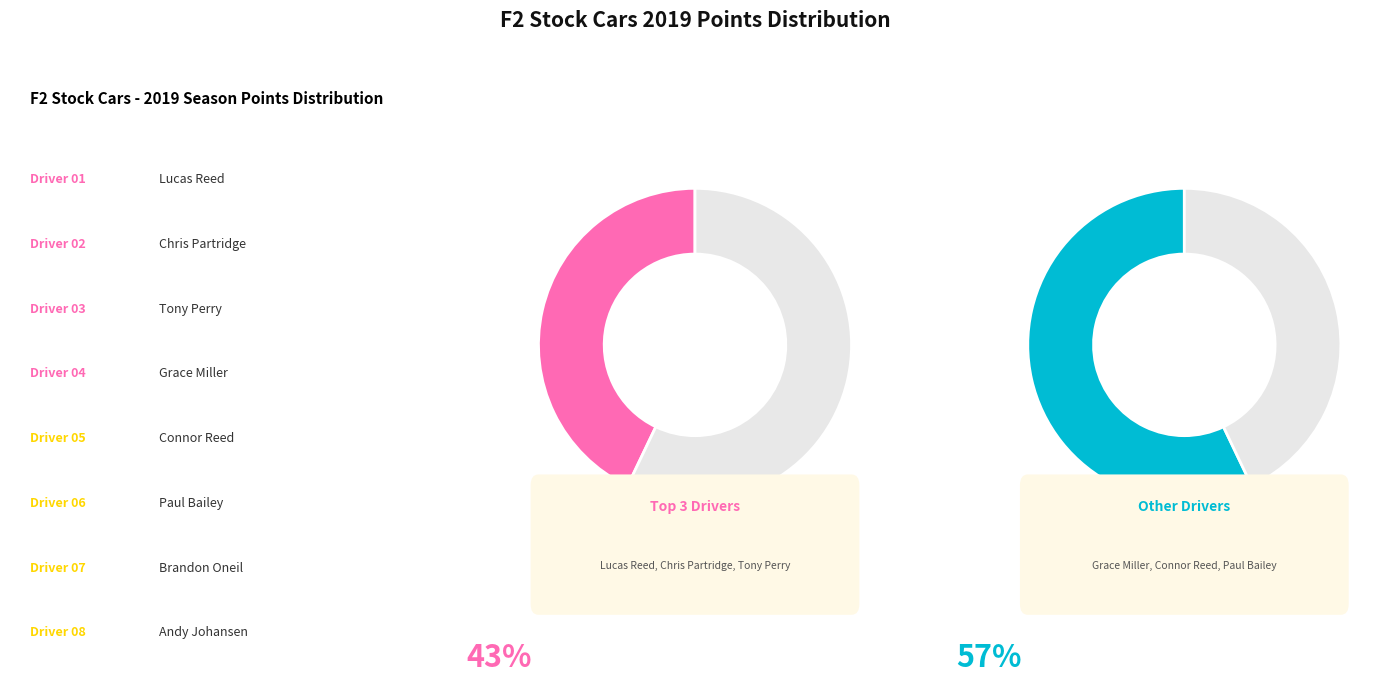

What portion of the pie excludes Paul Bailey?

91.3%